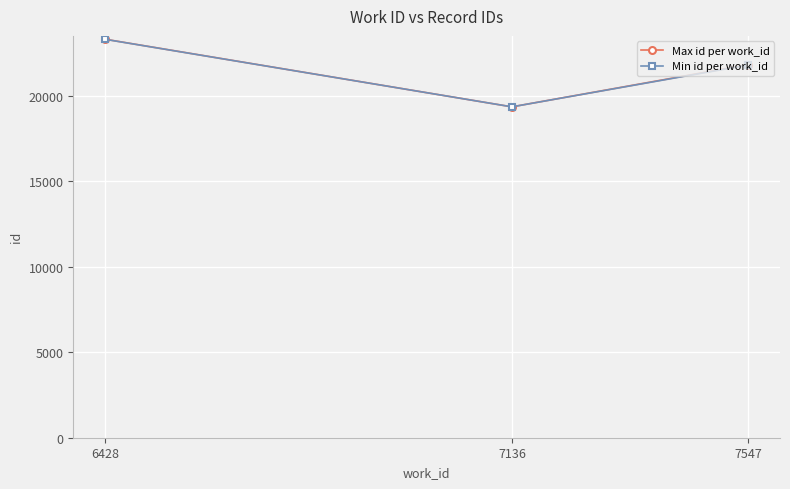

Reading left to right, what are all the values shown in this chart?

Max id per work_id: 23317	19362	21832
Min id per work_id: 23312	19362	21810